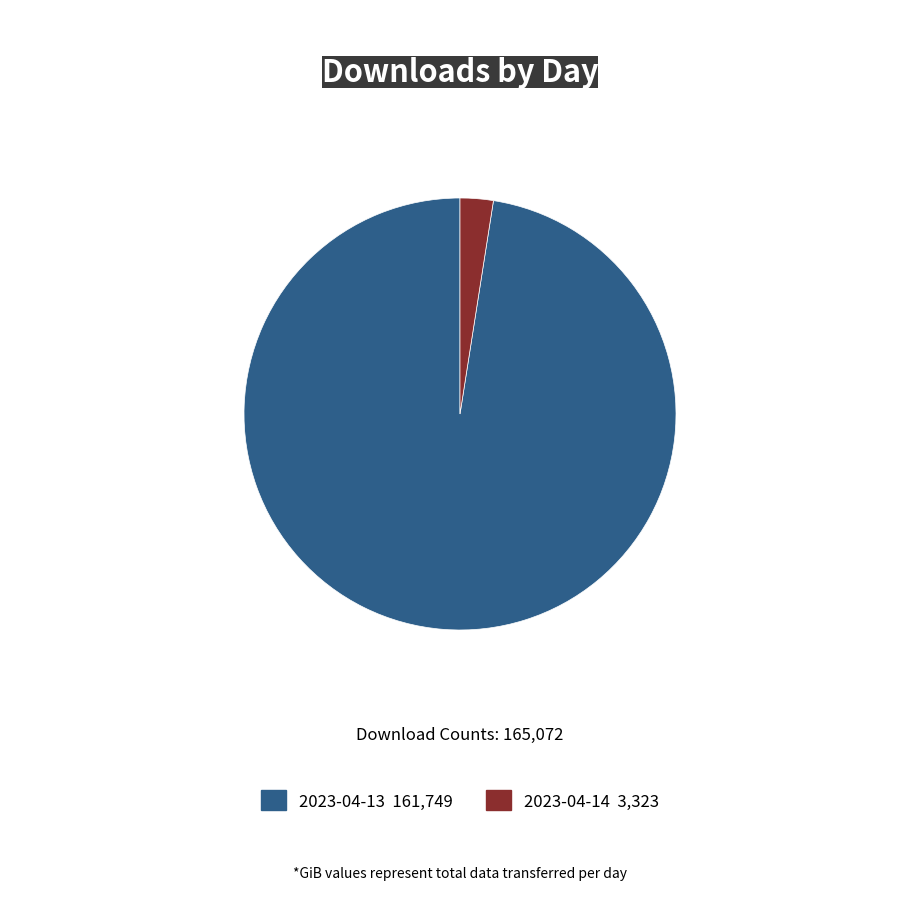

How many slices are in this pie chart?

2